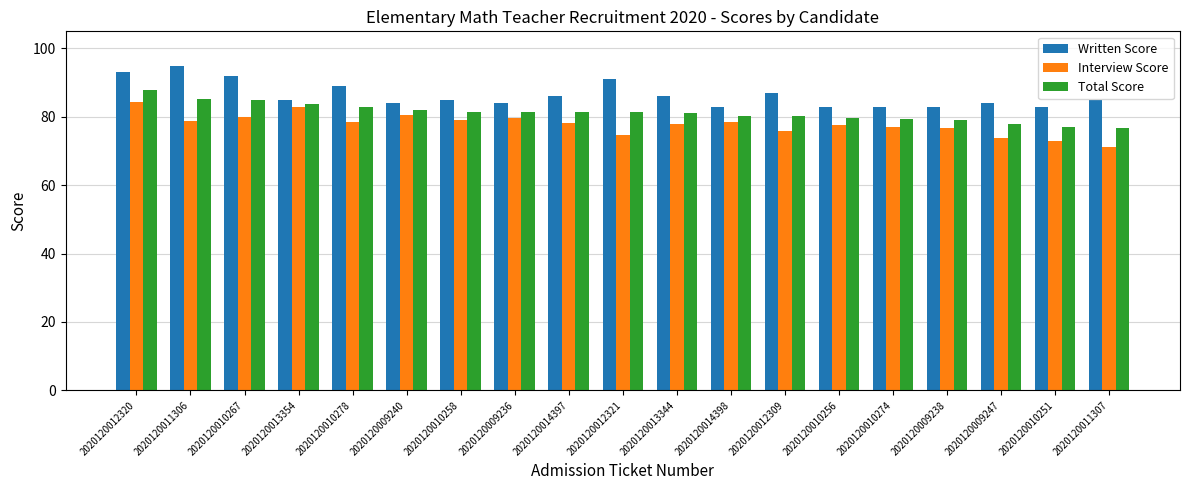

Which category has the lowest value across all series?

2020120011307